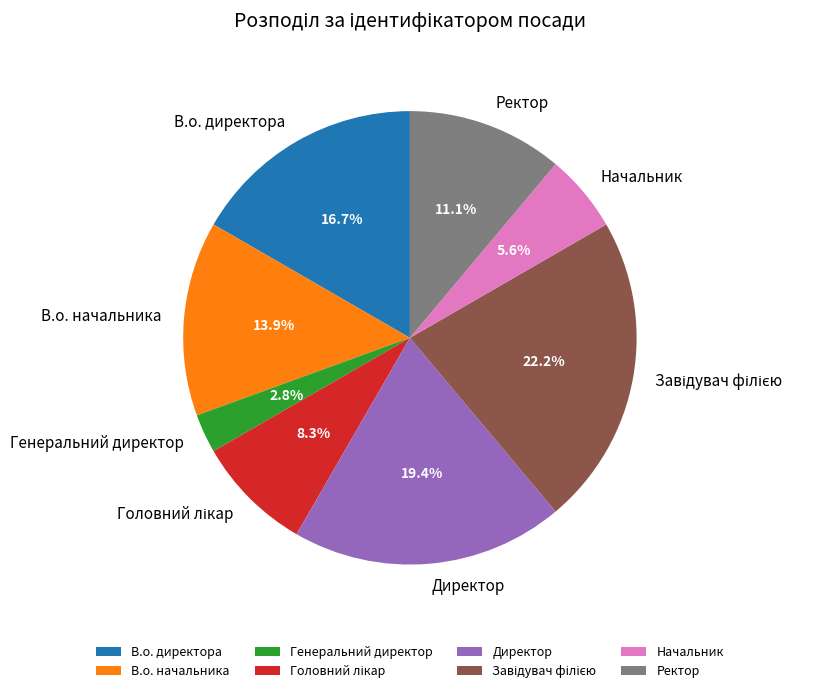

To the nearest percent, what is the combined percentage of Директор and Генеральний директор?

22%